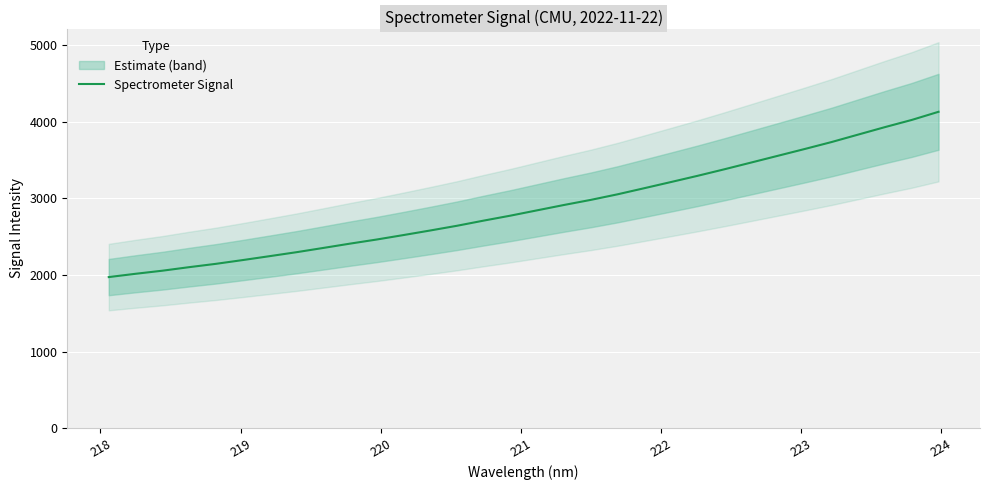

What is the highest value of the Spectrometer Signal series?

4132.0